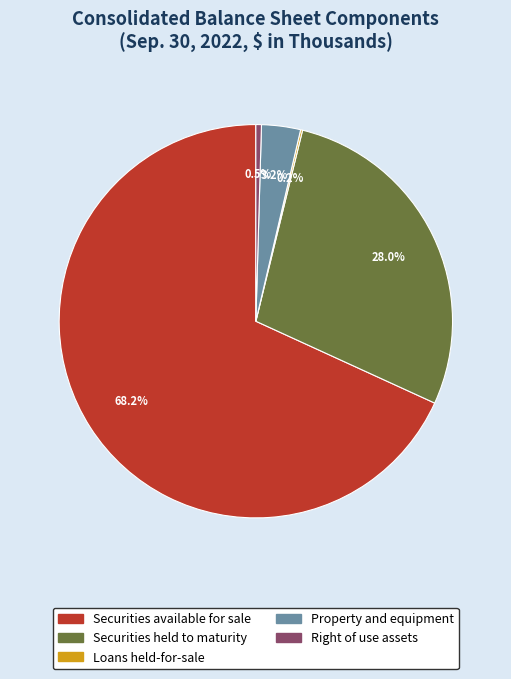

Which category has the biggest portion of the pie?

Securities available for sale